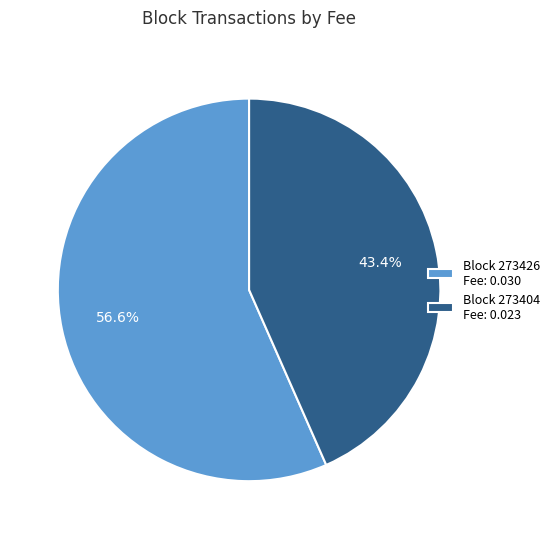

How many segments does this pie chart have?

2